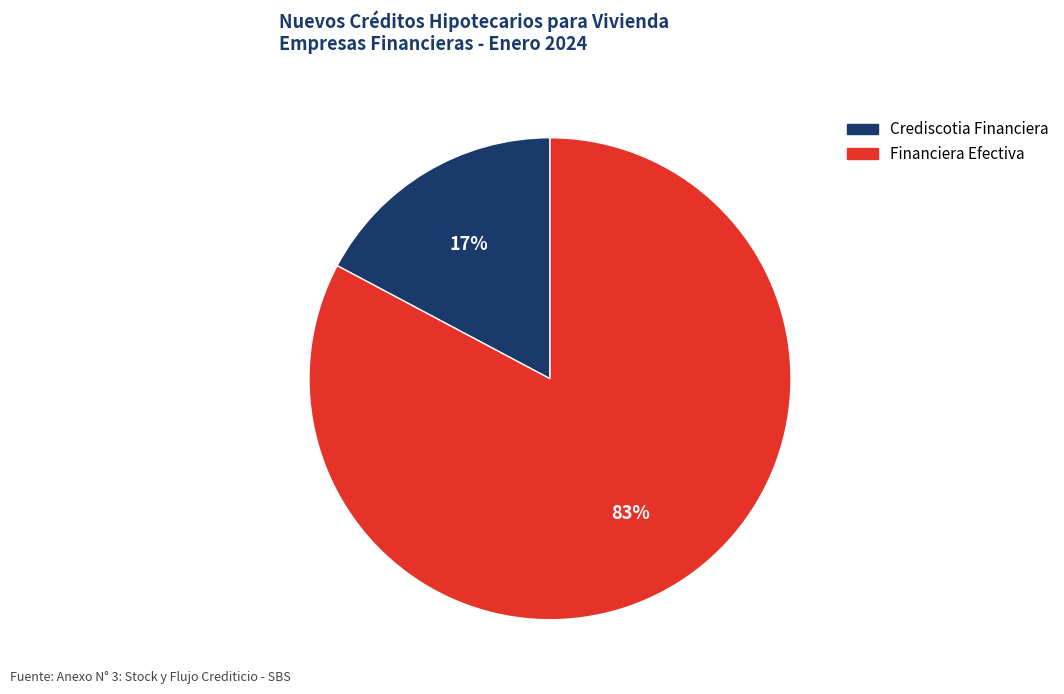

Which has a higher value, Crediscotia Financiera or Financiera Efectiva?

Financiera Efectiva